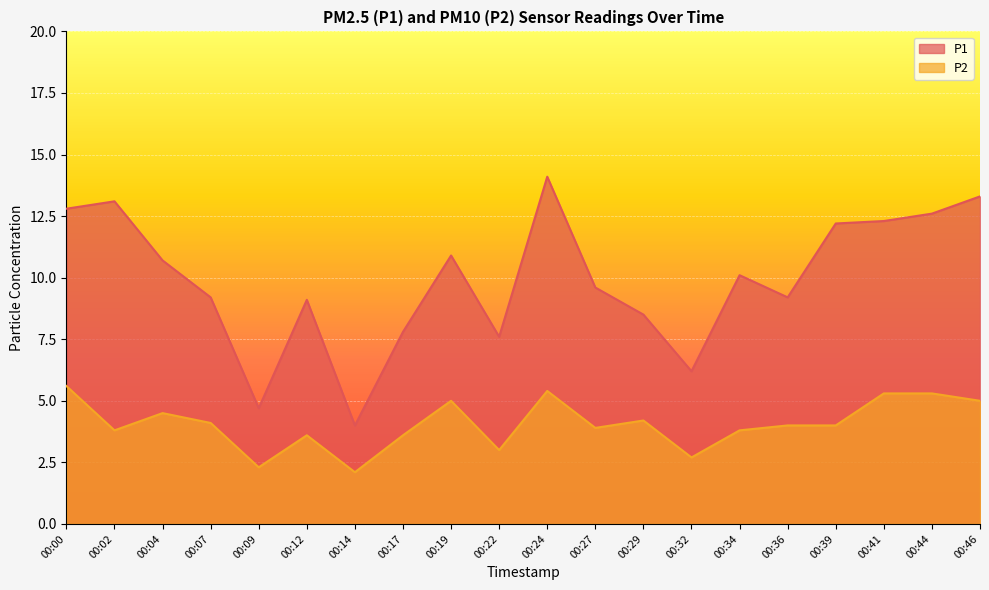

How many distinct data groups are displayed?

2